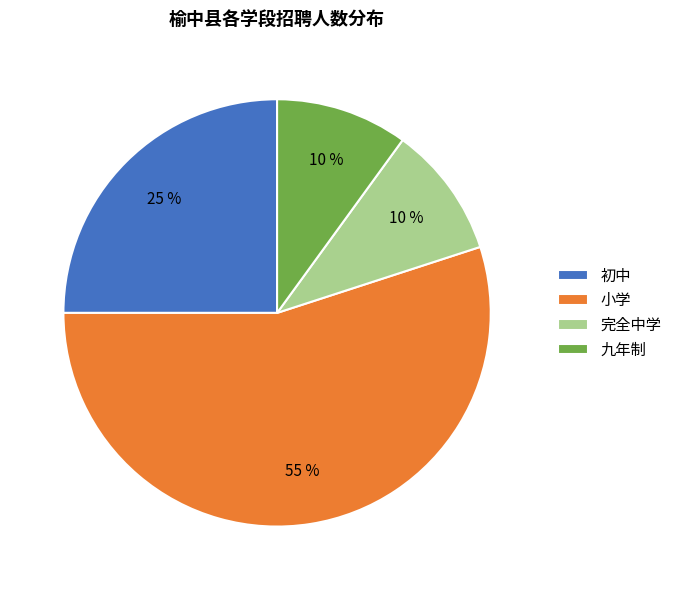

Is there a majority slice in this chart?

Yes